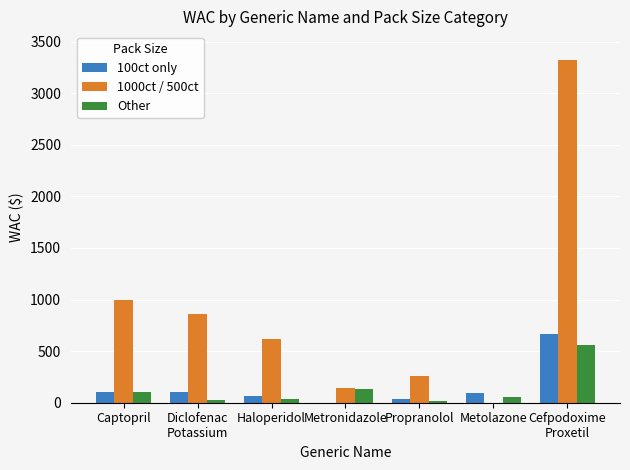

The value of 1000ct / 500ct at Metronidazole is 140.0. True or false?

True